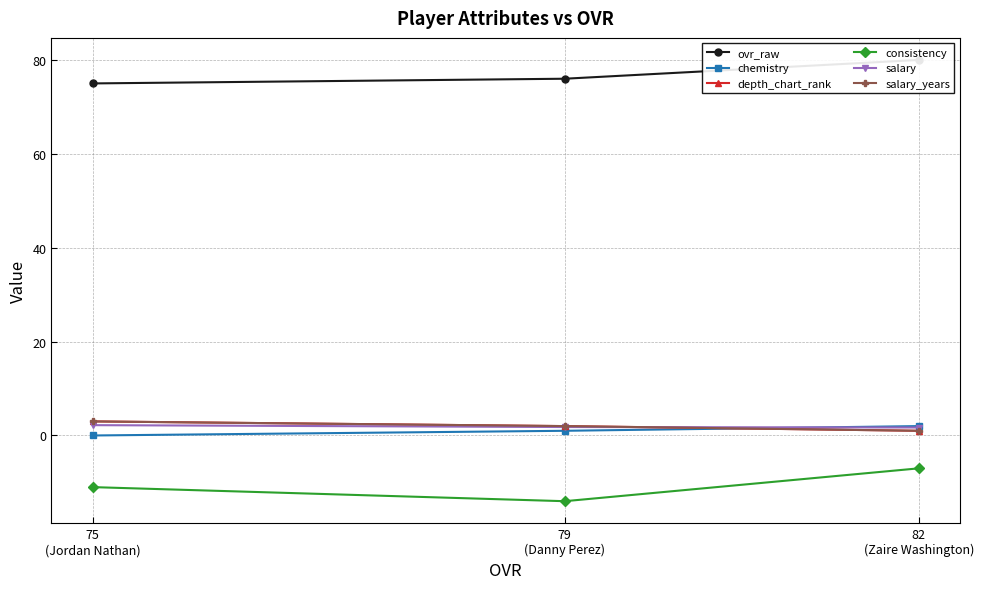

Count the number of categories in the chart.

3